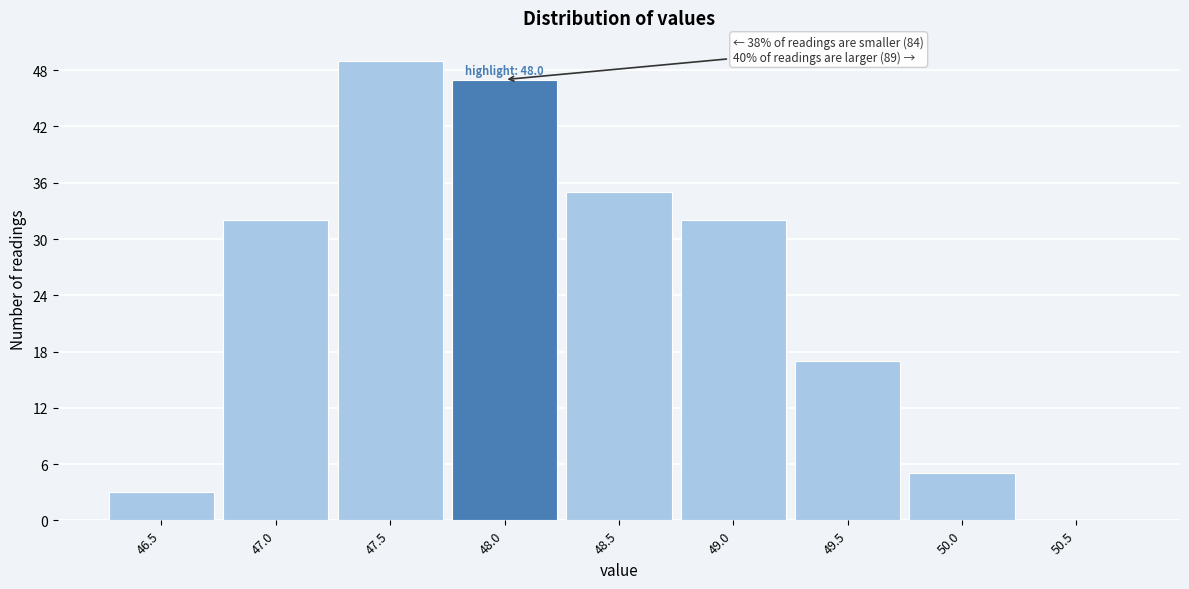

Reading left to right, list all the values displayed in this chart.

46.5=3	47.0=32	47.5=49	48.0=47	48.5=35	49.0=32	49.5=17	50.0=5	50.5=0